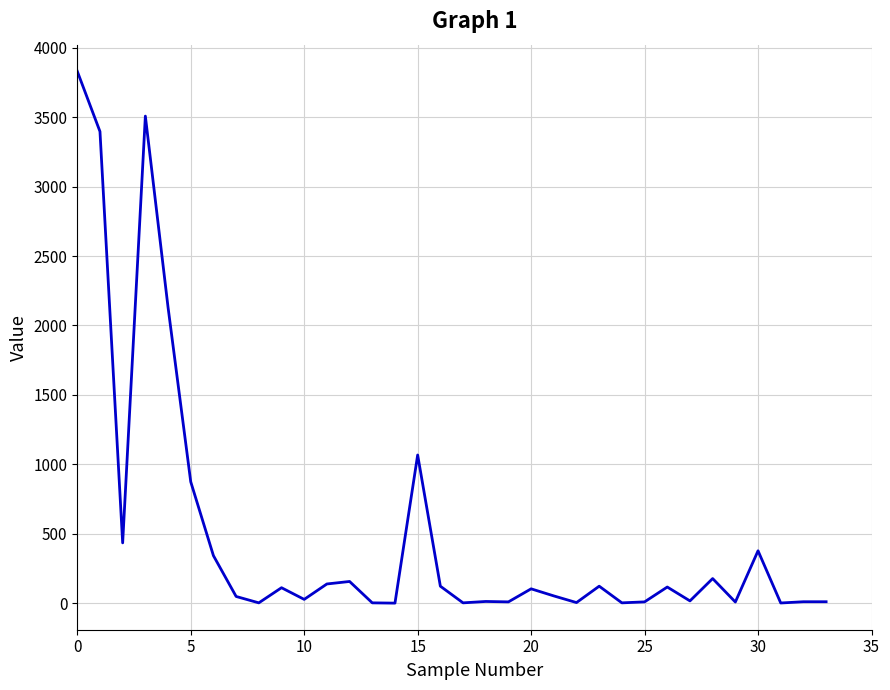

Does the chart have visible grid lines?

Yes